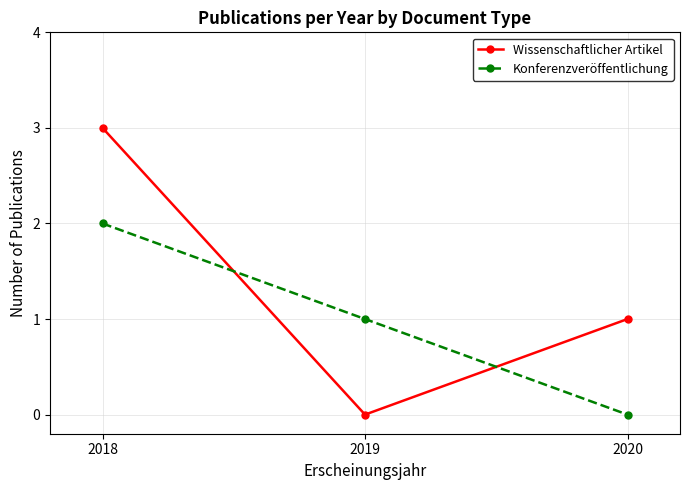

What are all the series names shown in the legend?

Wissenschaftlicher Artikel, Konferenzveröffentlichung